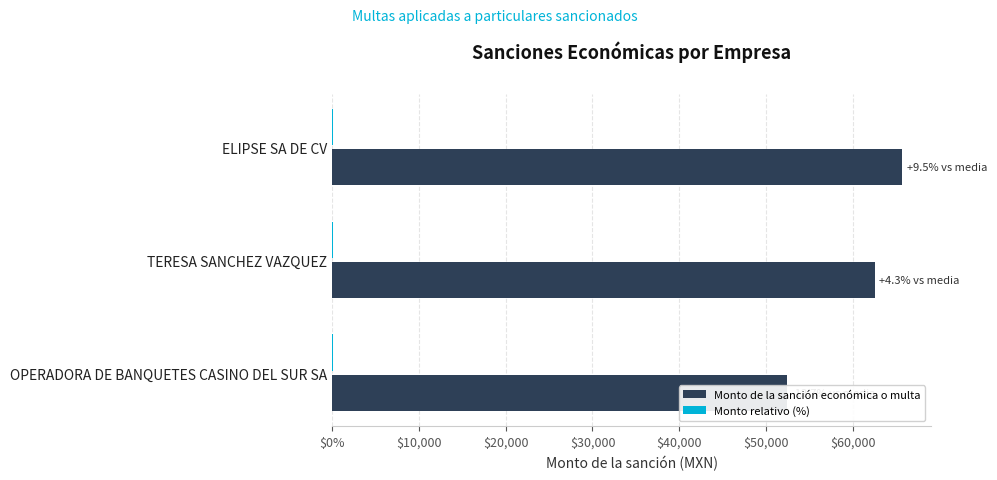

Does the chart contain stacked bars?

No